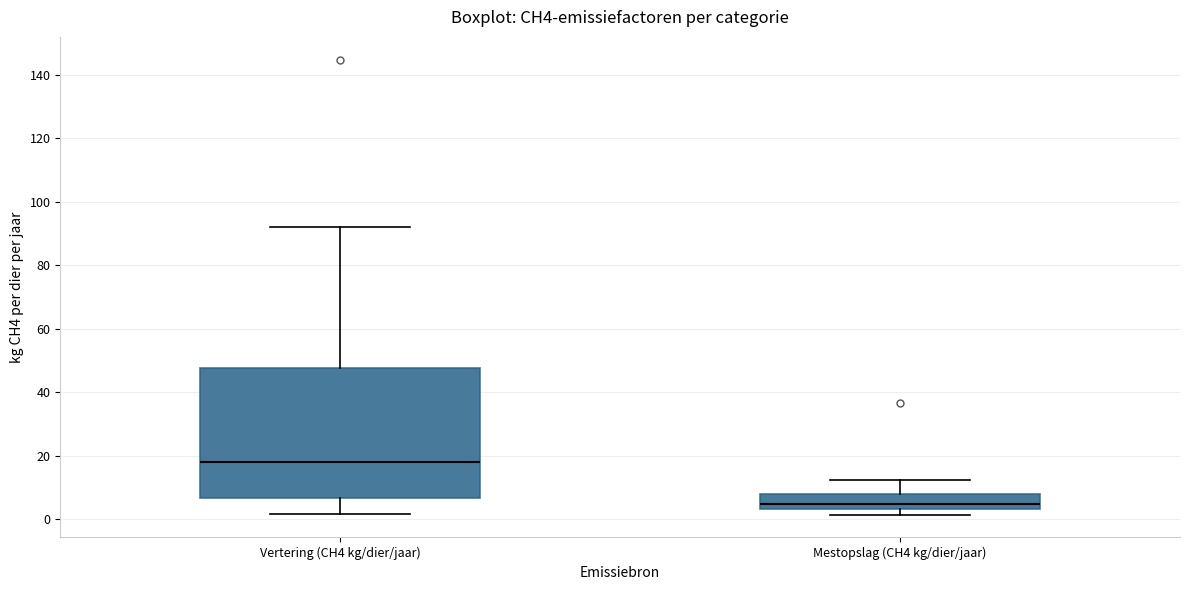

Reading left to right, transcribe this box plot: for each box, give where its median line is, the range the box spans, and where its two whiskers end, as read against the y-axis. The values are not printed on the chart, so give them approximately, as read against the axis.

Vertering (CH4 kg/dier/jaar): median 18, box 6 to 48, whiskers 2 to 92
Mestopslag (CH4 kg/dier/jaar): median 4 (just above the box's lower edge), box 4 to 8, whiskers 2 to 12